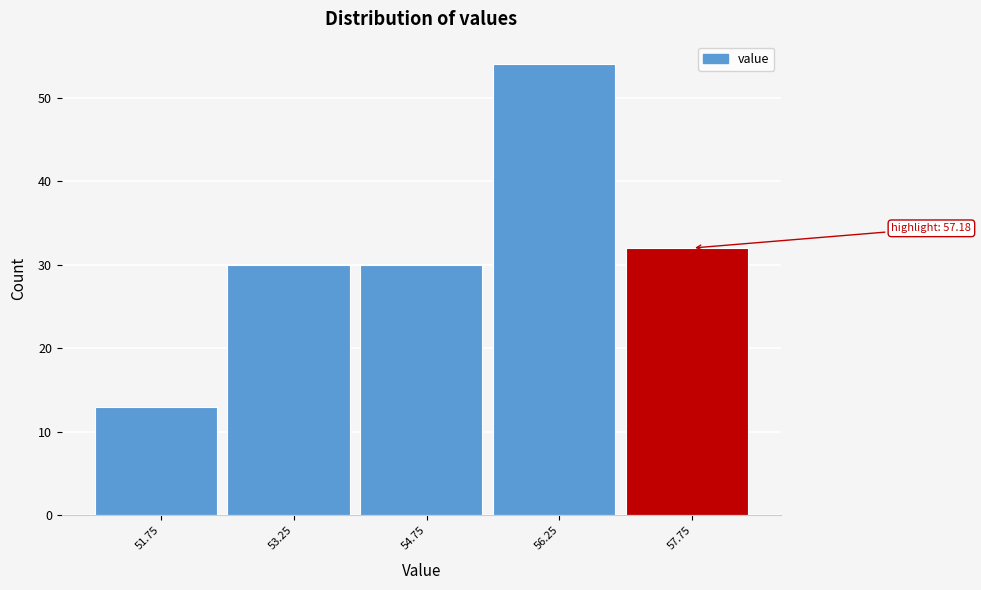

Which range on the x-axis has the tallest bar?

55.5 to 57.0